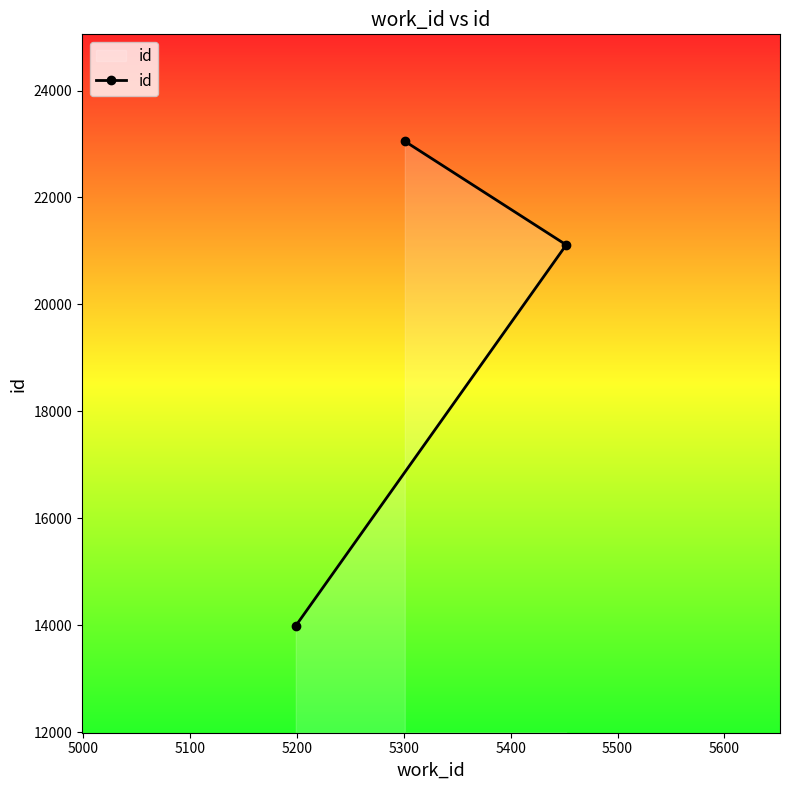

How many lines are shown in the chart?

1